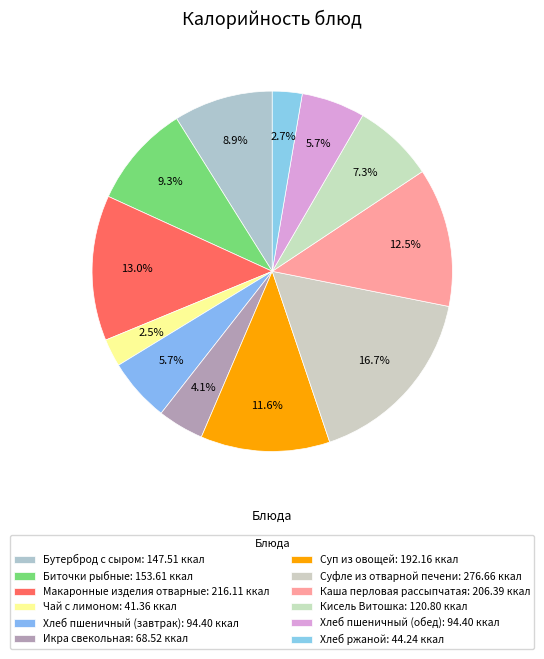

Count the number of slices in the pie.

12